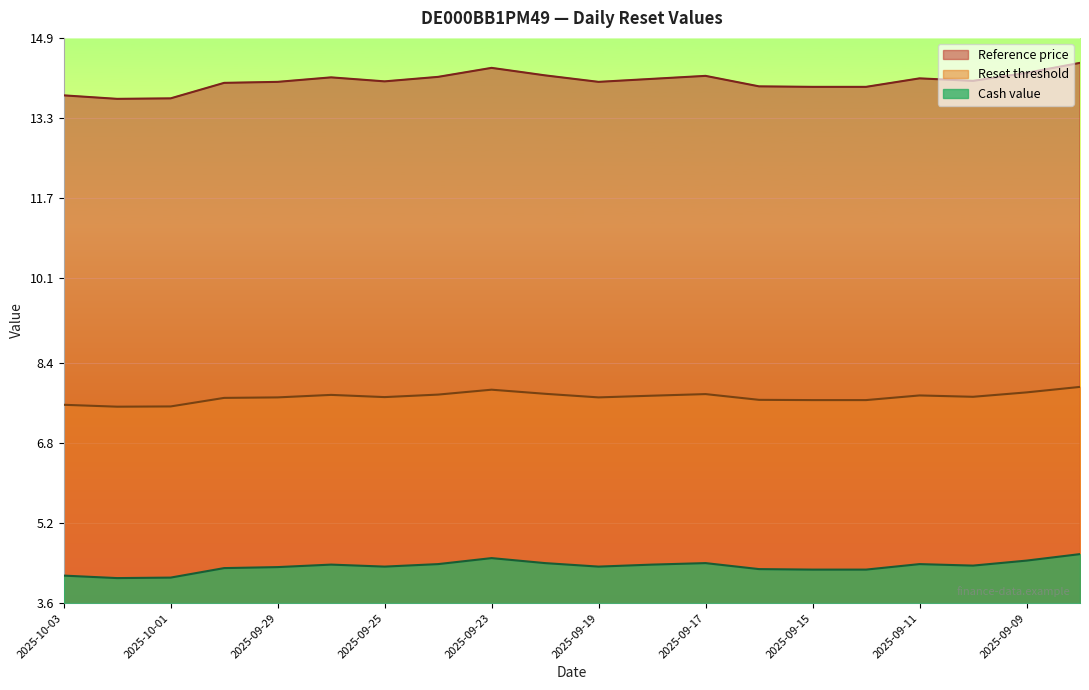

Where does the Reference price series first go above 14?

2025-09-30